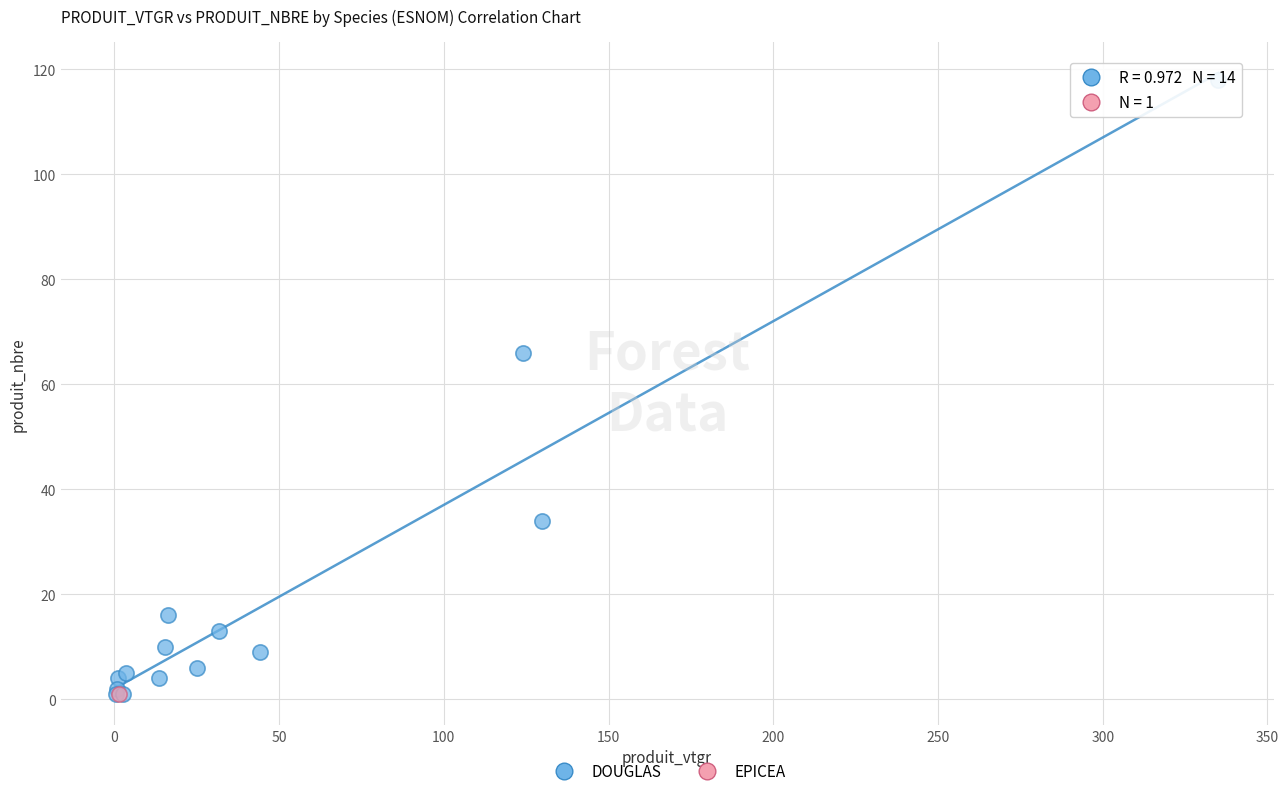

What are all the series names shown in the legend?

DOUGLAS, EPICEA